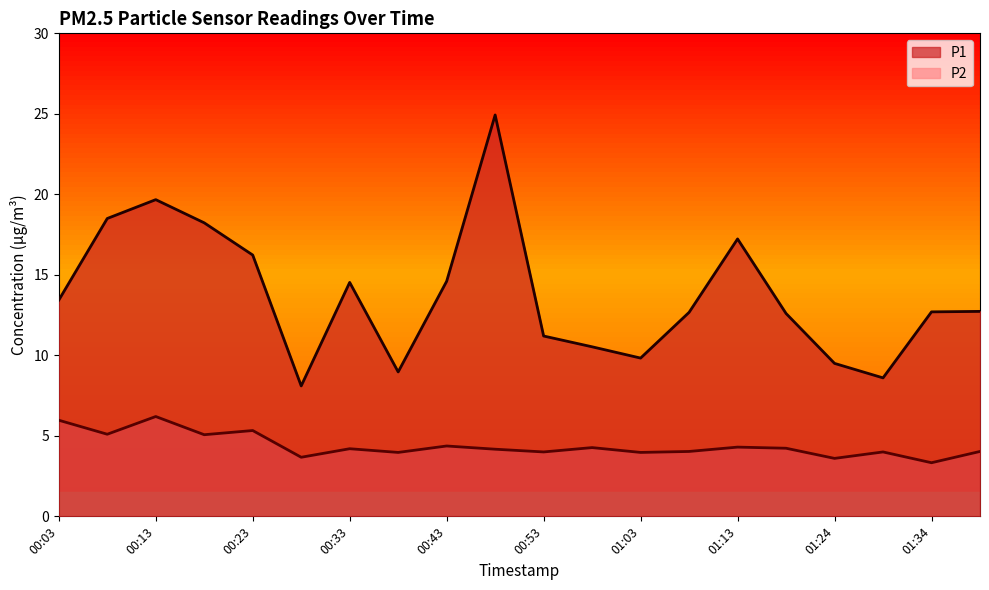

What is the total value across all series at 00:08?

23.6